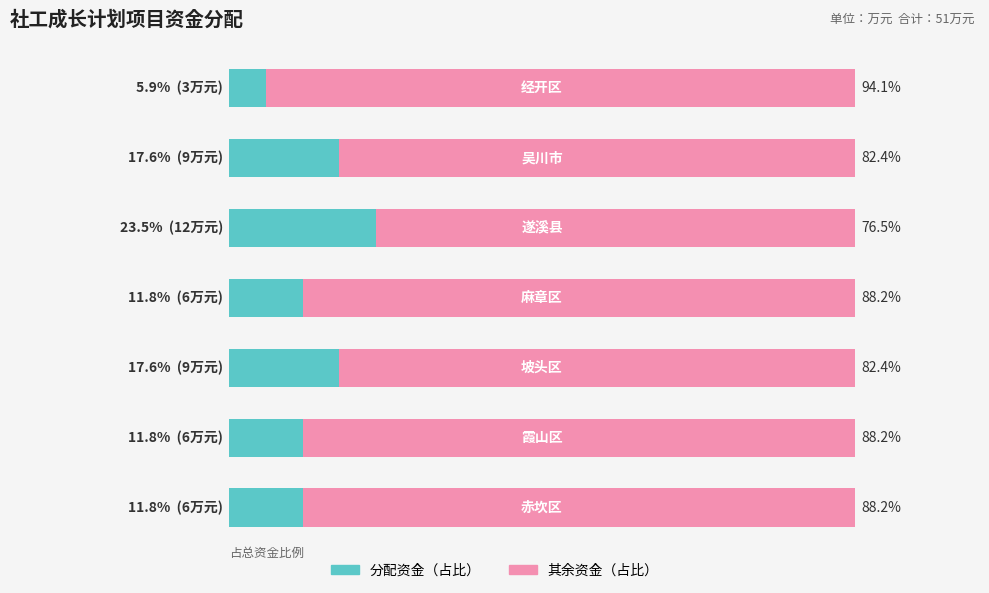

What is the sum of all 分配资金（占比） values?

100.0